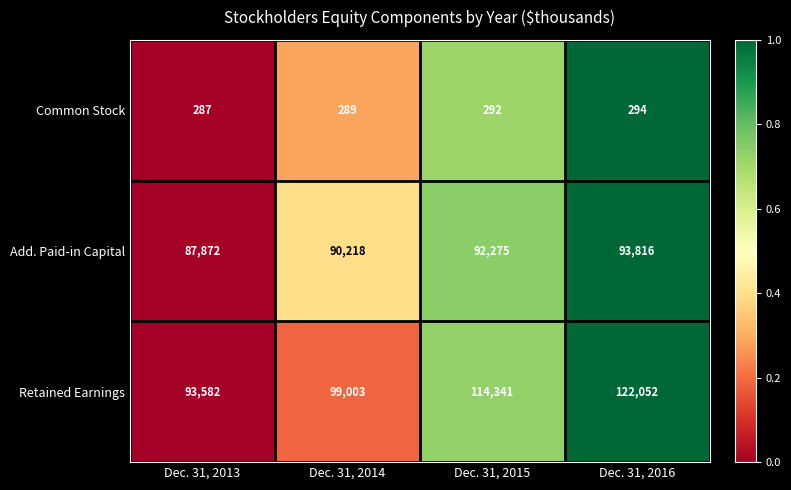

Is it true that Common Stock equals 292 at Dec. 31, 2015?

True